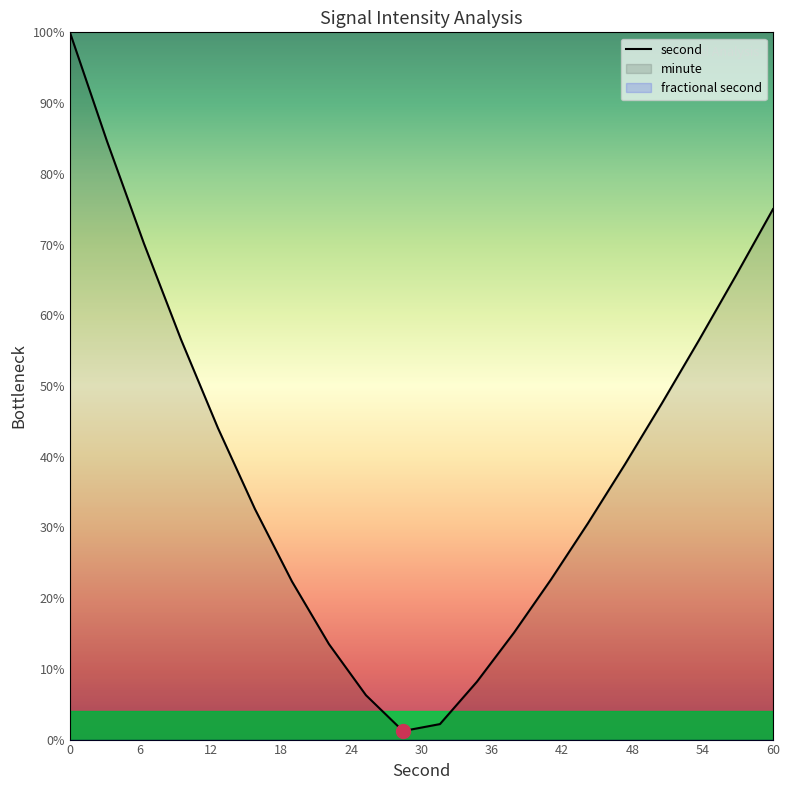

What is the highest value of the second series?

100.0